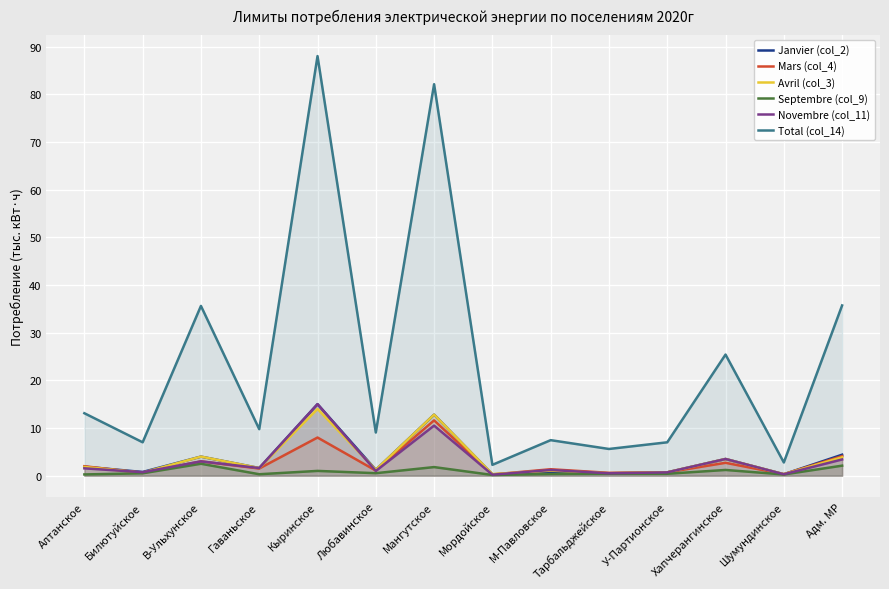

How many values in the Mars (col_4) series exceed 1?

9